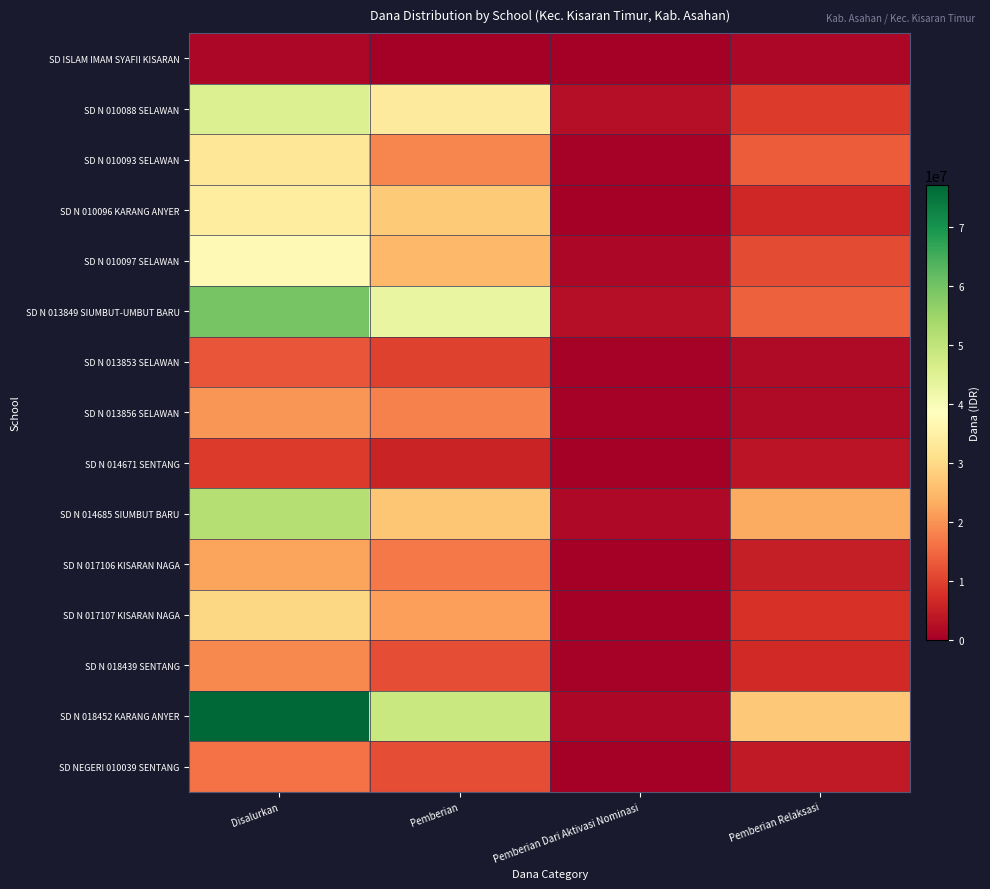

Reading left to right, what are all the values shown in this chart?

SD ISLAM IMAM SYAFII KISARAN: Disalurkan=1350000	Pemberian=0	Pemberian Dari Aktivasi Nominasi=0	Pemberian Relaksasi=1350000
SD N 010088 SELAWAN: Disalurkan=45450000	Pemberian=33525000	Pemberian Dari Aktivasi Nominasi=2700000	Pemberian Relaksasi=9225000
SD N 010093 SELAWAN: Disalurkan=32625000	Pemberian=18675000	Pemberian Dari Aktivasi Nominasi=450000	Pemberian Relaksasi=13500000
SD N 010096 KARANG ANYER: Disalurkan=33975000	Pemberian=27450000	Pemberian Dari Aktivasi Nominasi=0	Pemberian Relaksasi=6525000
SD N 010097 SELAWAN: Disalurkan=37350000	Pemberian=24750000	Pemberian Dari Aktivasi Nominasi=1350000	Pemberian Relaksasi=11250000
SD N 013849 SIUMBUT-UMBUT BARU: Disalurkan=59400000	Pemberian=42975000	Pemberian Dari Aktivasi Nominasi=2475000	Pemberian Relaksasi=13950000
SD N 013853 SELAWAN: Disalurkan=12600000	Pemberian=10125000	Pemberian Dari Aktivasi Nominasi=450000	Pemberian Relaksasi=2025000
SD N 013856 SELAWAN: Disalurkan=20475000	Pemberian=18000000	Pemberian Dari Aktivasi Nominasi=450000	Pemberian Relaksasi=2025000
SD N 014671 SENTANG: Disalurkan=9225000	Pemberian=5850000	Pemberian Dari Aktivasi Nominasi=0	Pemberian Relaksasi=3375000
SD N 014685 SIUMBUT BARU: Disalurkan=51750000	Pemberian=27000000	Pemberian Dari Aktivasi Nominasi=1800000	Pemberian Relaksasi=22950000
SD N 017106 KISARAN NAGA: Disalurkan=22050000	Pemberian=17100000	Pemberian Dari Aktivasi Nominasi=0	Pemberian Relaksasi=4950000
SD N 017107 KISARAN NAGA: Disalurkan=29700000	Pemberian=21600000	Pemberian Dari Aktivasi Nominasi=0	Pemberian Relaksasi=8100000
SD N 018439 SENTANG: Disalurkan=18900000	Pemberian=11700000	Pemberian Dari Aktivasi Nominasi=450000	Pemberian Relaksasi=6750000
SD N 018452 KARANG ANYER: Disalurkan=77175000	Pemberian=48600000	Pemberian Dari Aktivasi Nominasi=1350000	Pemberian Relaksasi=27225000
SD NEGERI 010039 SENTANG: Disalurkan=16200000	Pemberian=11700000	Pemberian Dari Aktivasi Nominasi=0	Pemberian Relaksasi=4500000